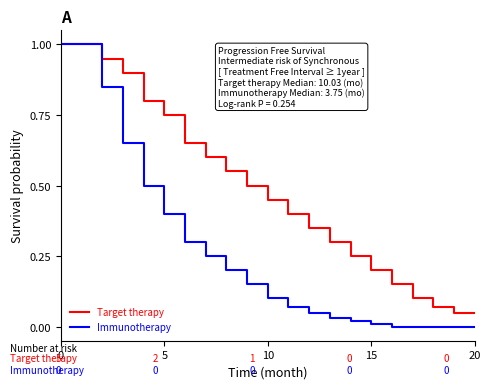

Which series has the largest total across all categories?

Target therapy